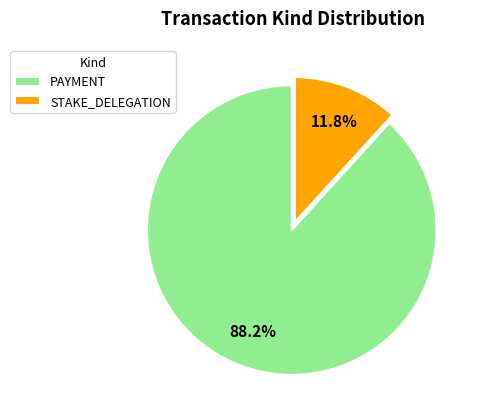

To the nearest percent, what percentage of the pie is STAKE_DELEGATION?

12%